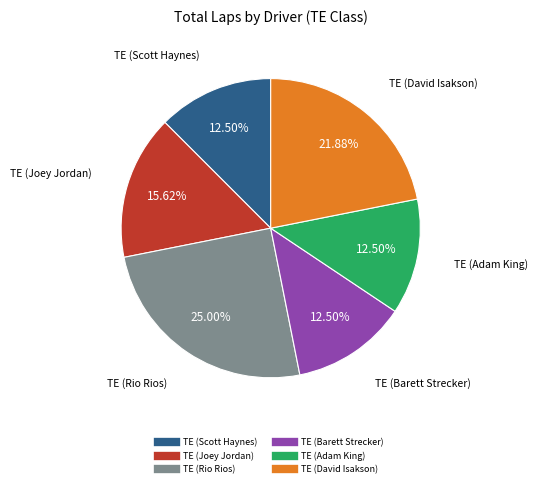

Which slice is the largest?

TE (Rio Rios)